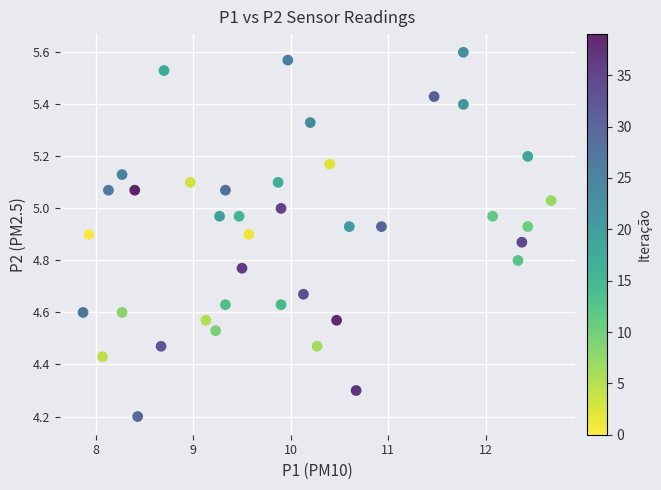

What Y value in the scatter plot is closest to 4?

4.2